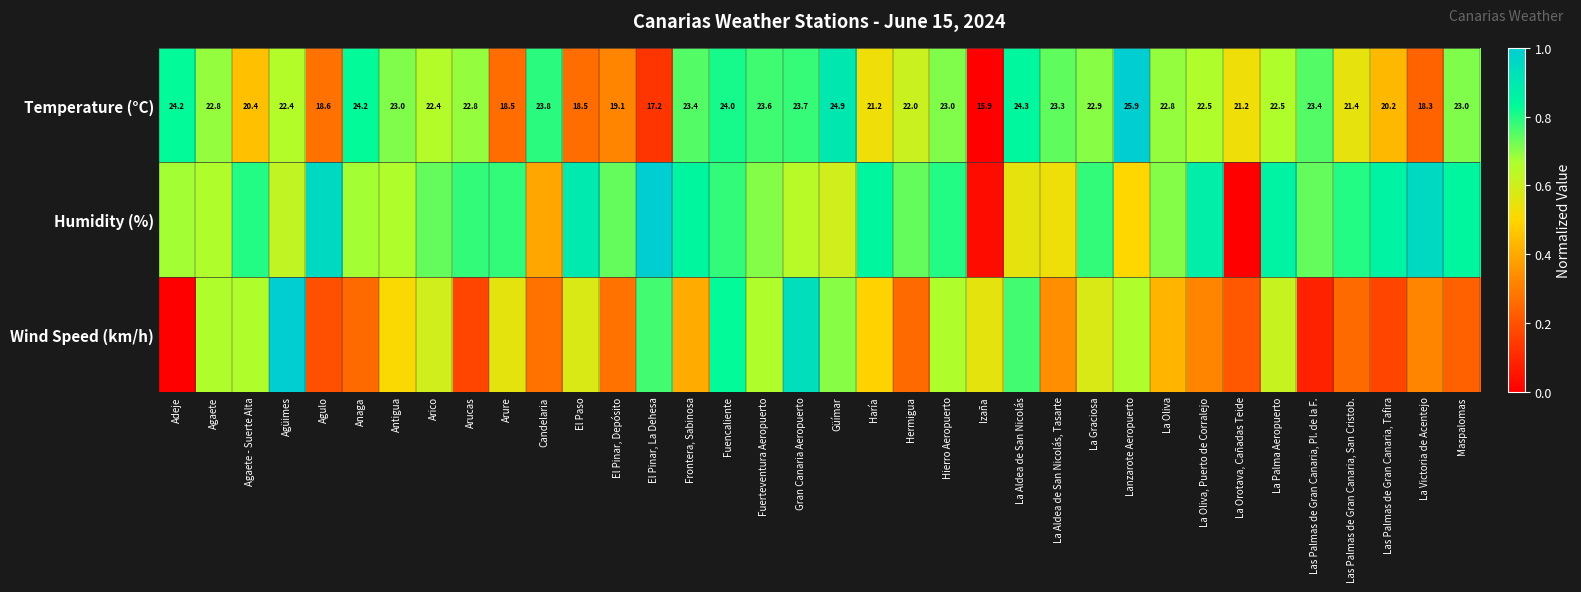

Where does the Temperature (°C) series first go above 22?

Adeje